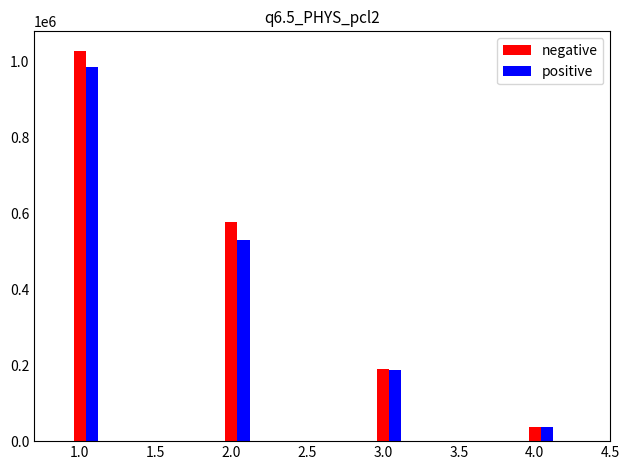

The value of negative at 4.0 is 36413. True or false?

True